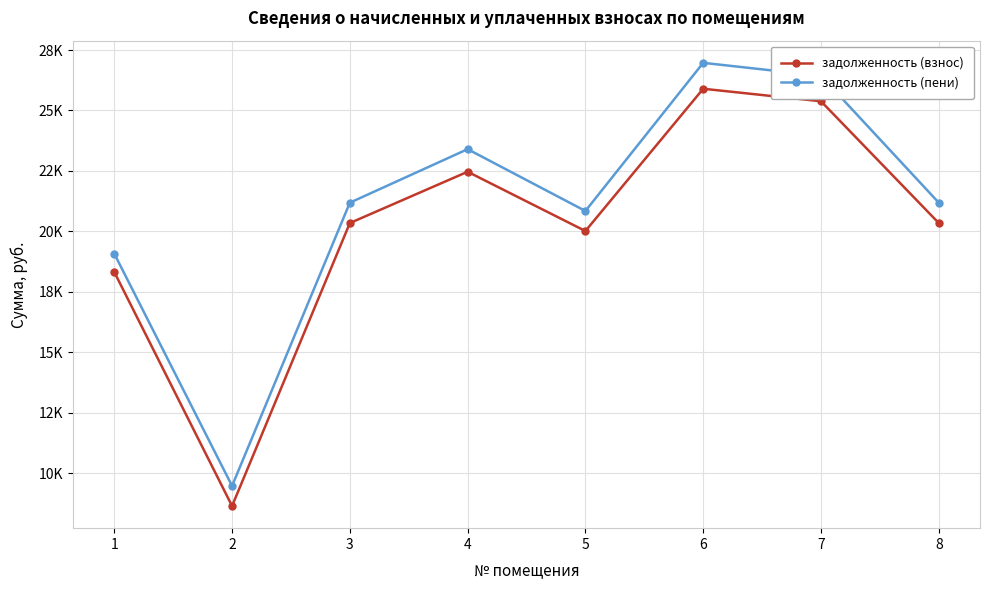

True or false: задолженность (пени) has more than 2 points higher than both neighbors.

False